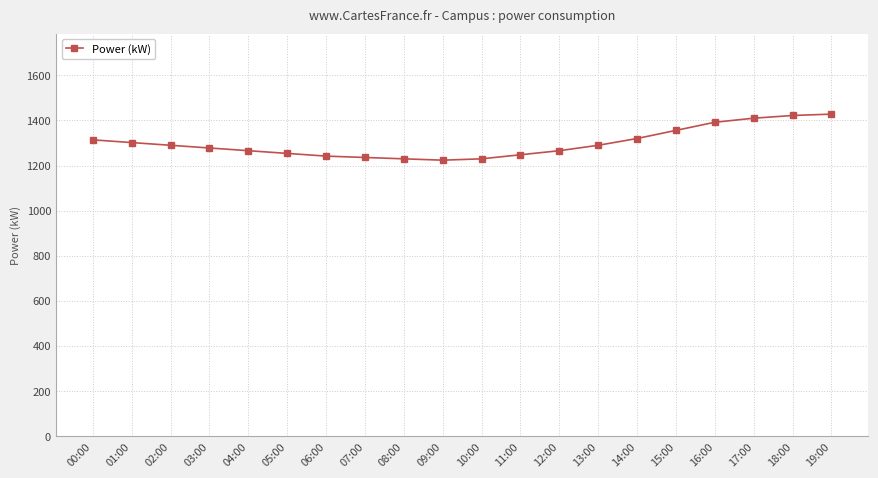

How many lines are shown in the chart?

1